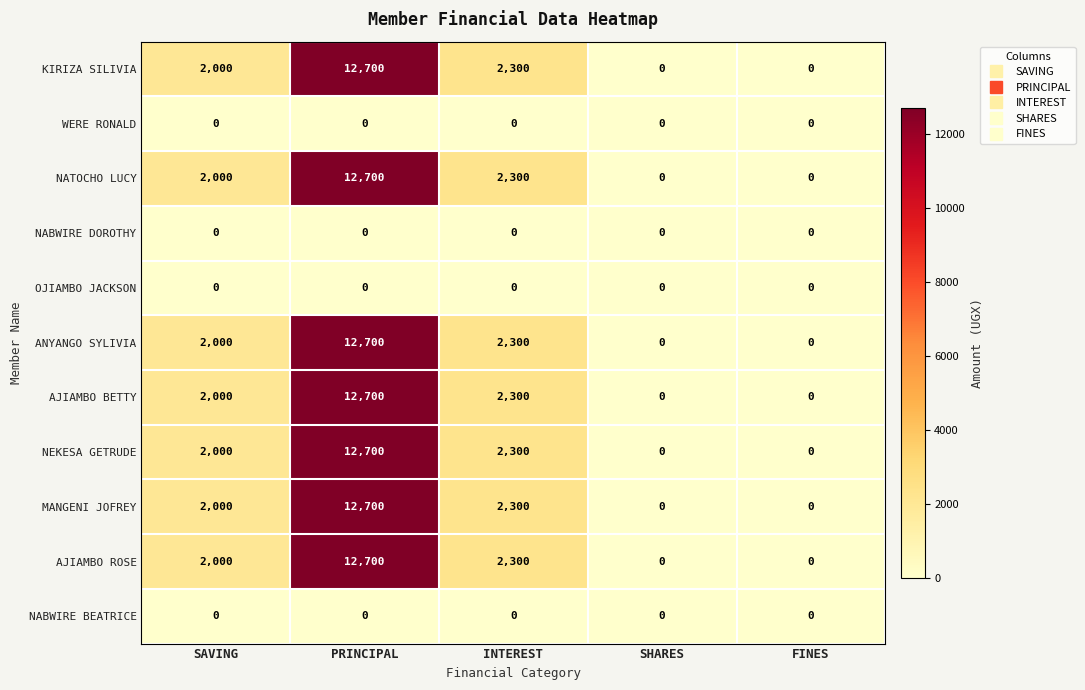

What is the maximum value for MANGENI JOFREY?

12700